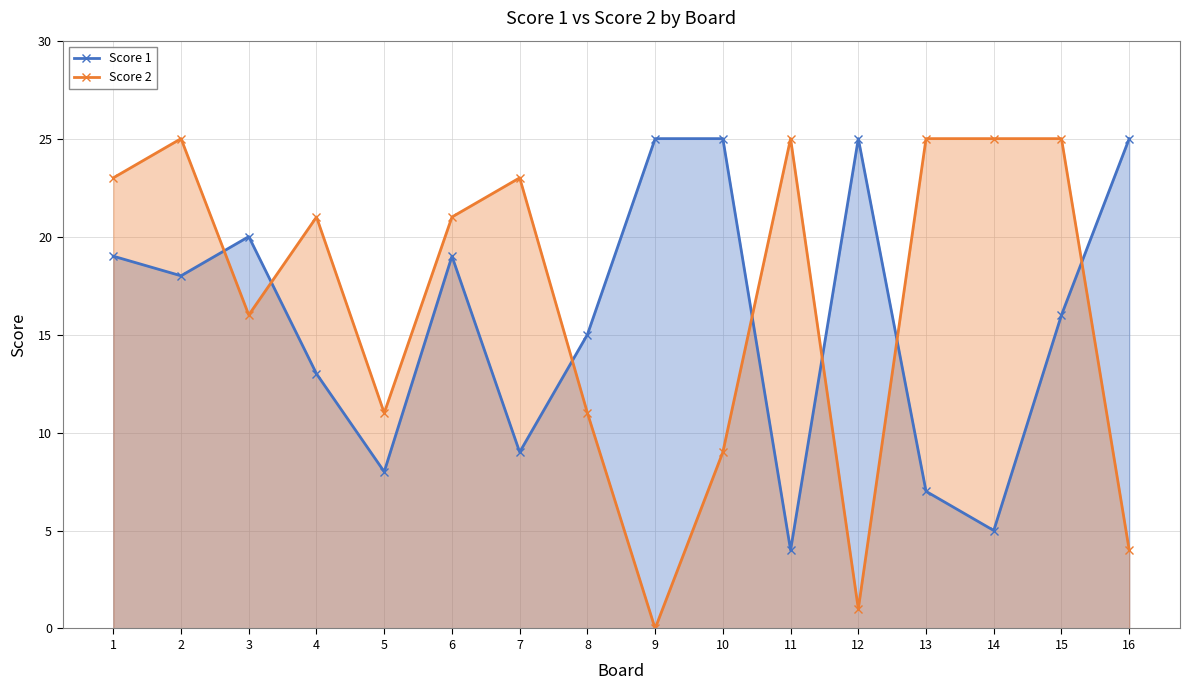

What is the difference between the Score 2 values at 5 and 7?

12